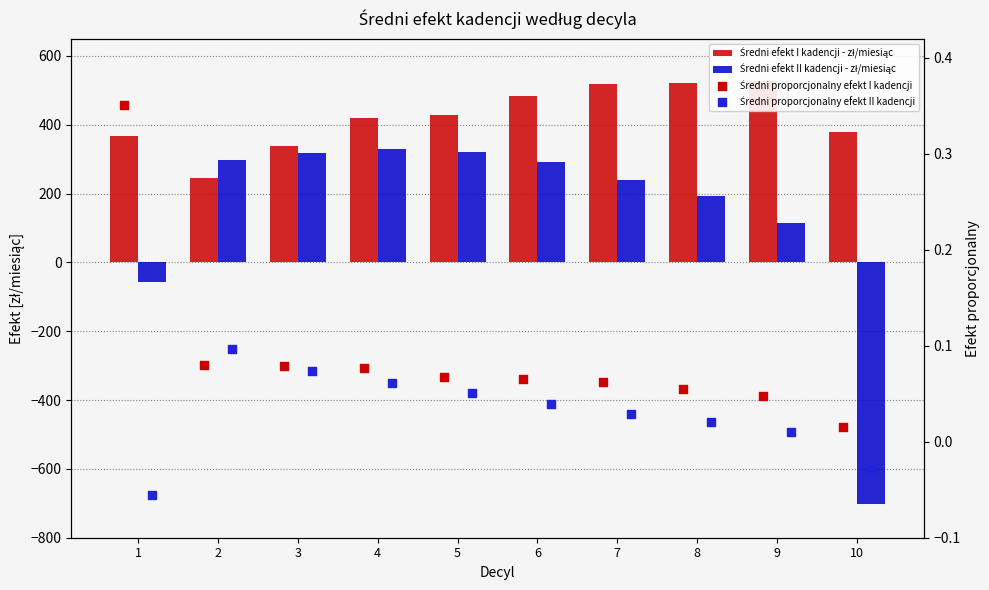

Which series has the largest total across all categories?

Średni efekt I kadencji - zł/miesiąc